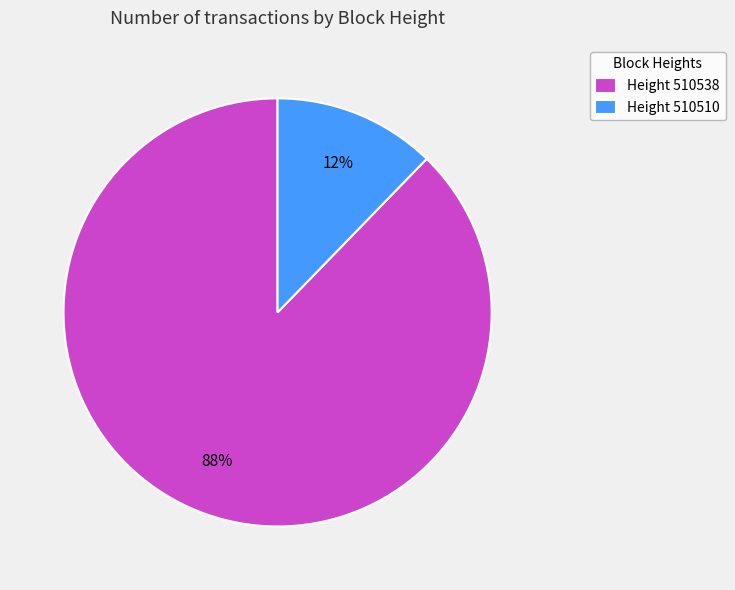

What percentage is the Height 510538 slice, to the nearest percent?

88%